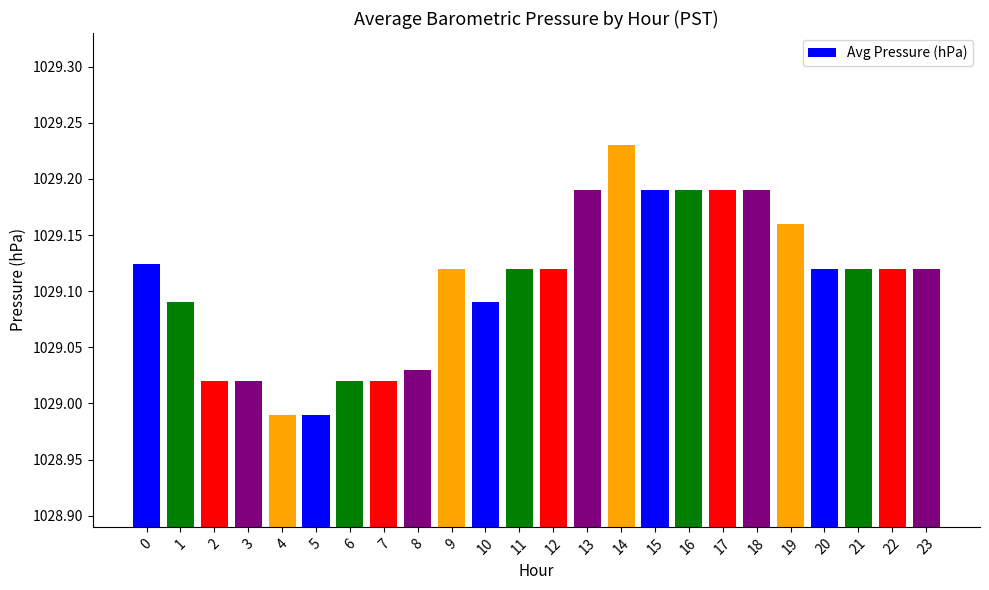

Does the chart contain stacked bars?

No